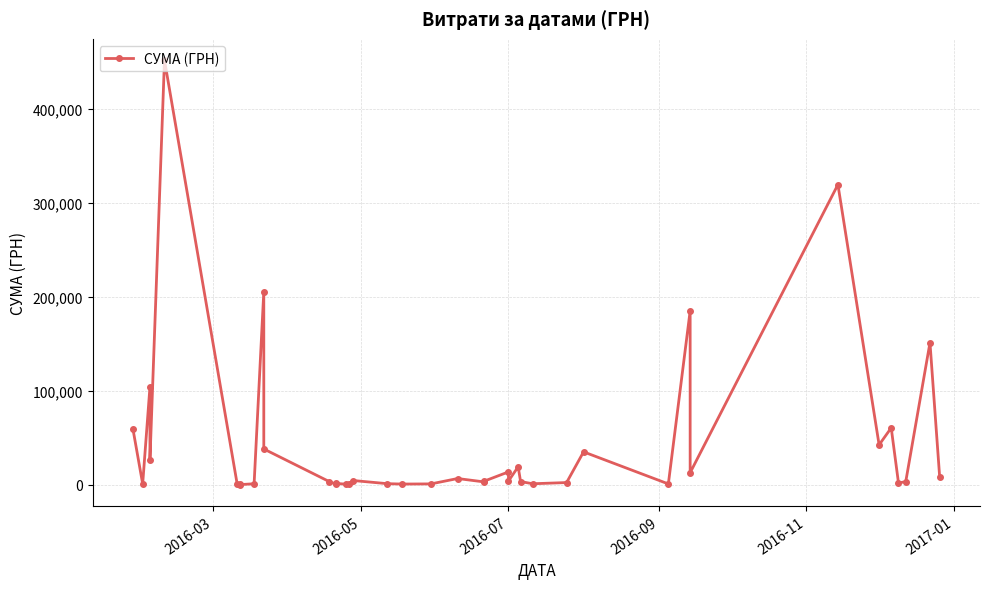

At which label does the data first exceed 3973?

2016-03